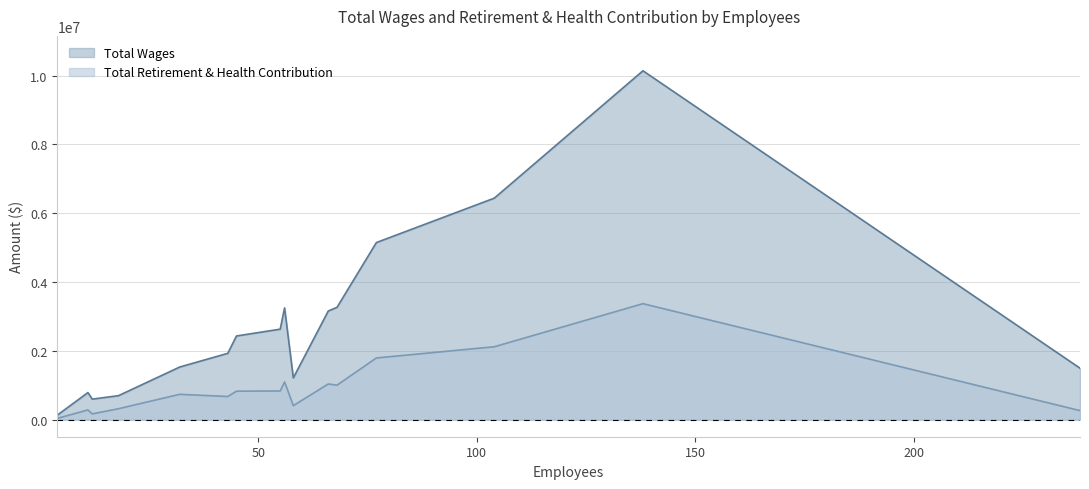

What is the total value across all series at 12?

756896